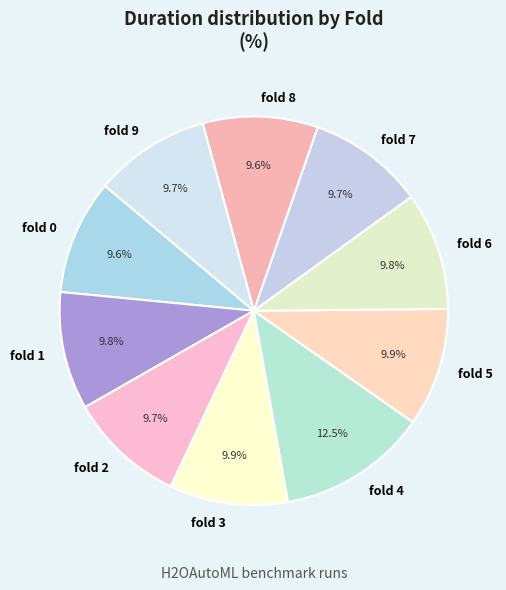

To the nearest percent, what is the difference between the largest and smallest slice percentages?

3%